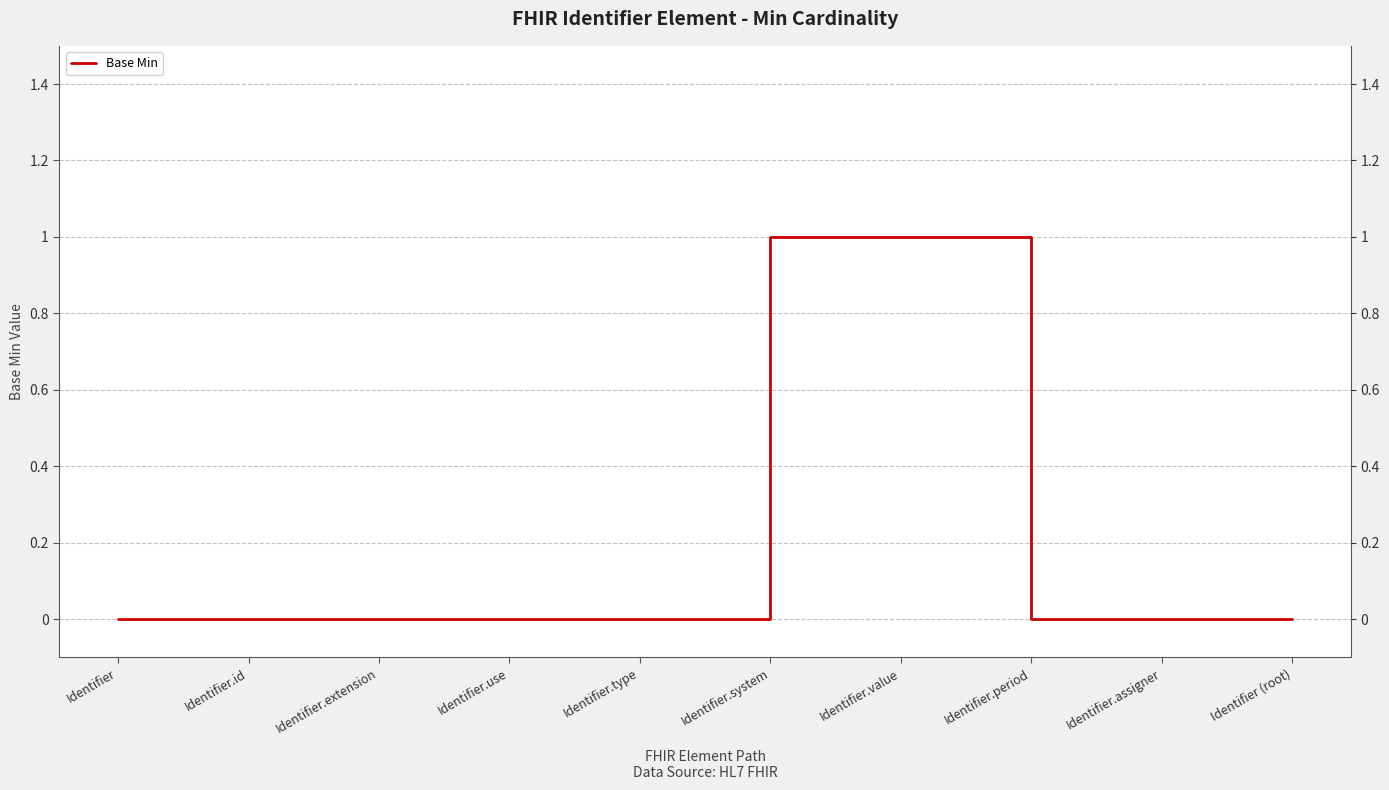

Which category has the highest value across all series?

Identifier.system